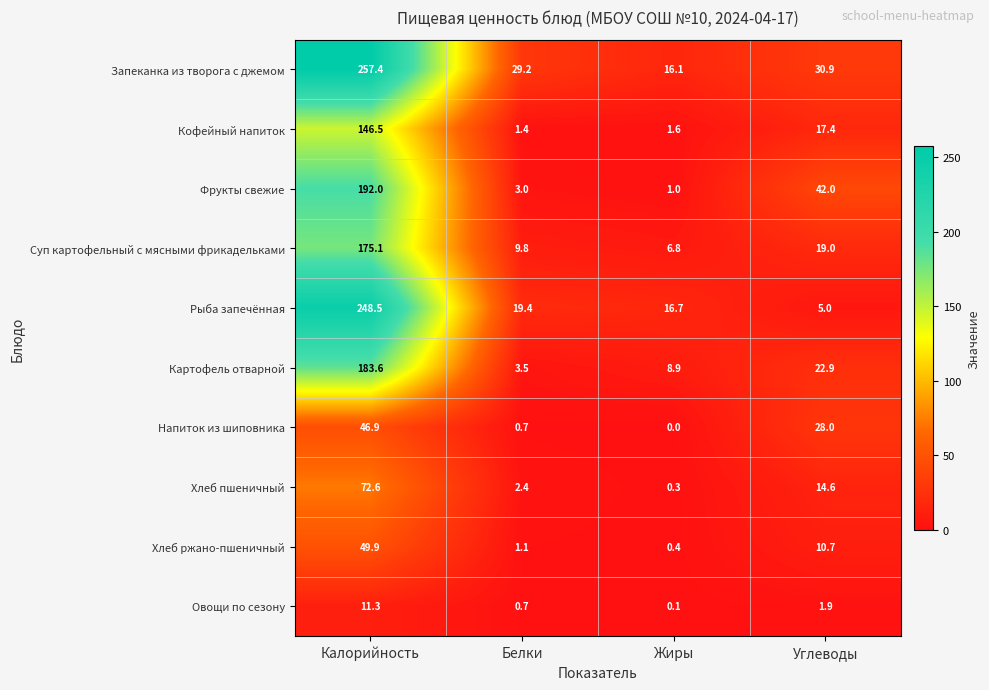

Where does the Хлеб пшеничный series first go above 14?

Калорийность